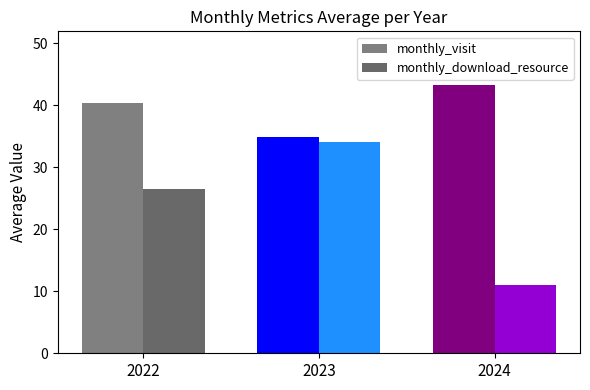

Is it true that monthly_download_resource equals 16.2 at 2024?

False